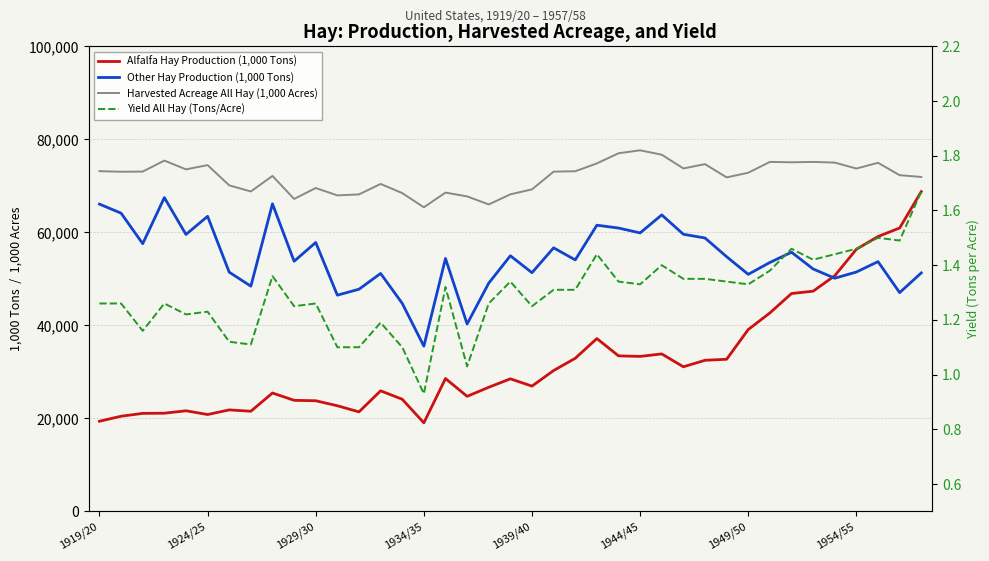

The Alfalfa Hay Production (1,000 Tons) series shows 5333.7 at 1949/50. True or false?

False